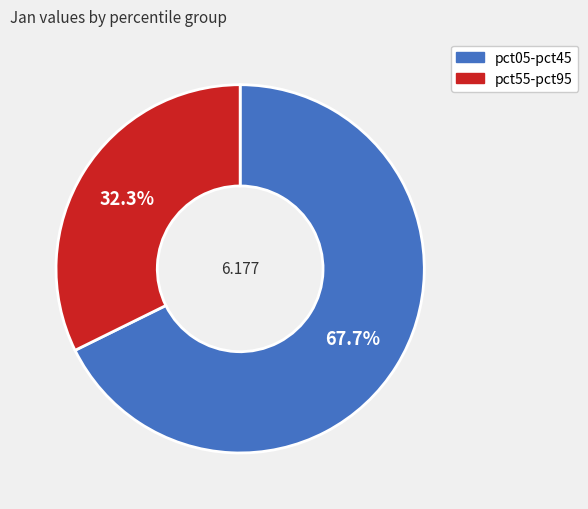

Is there any slice that represents more than half of the pie?

Yes